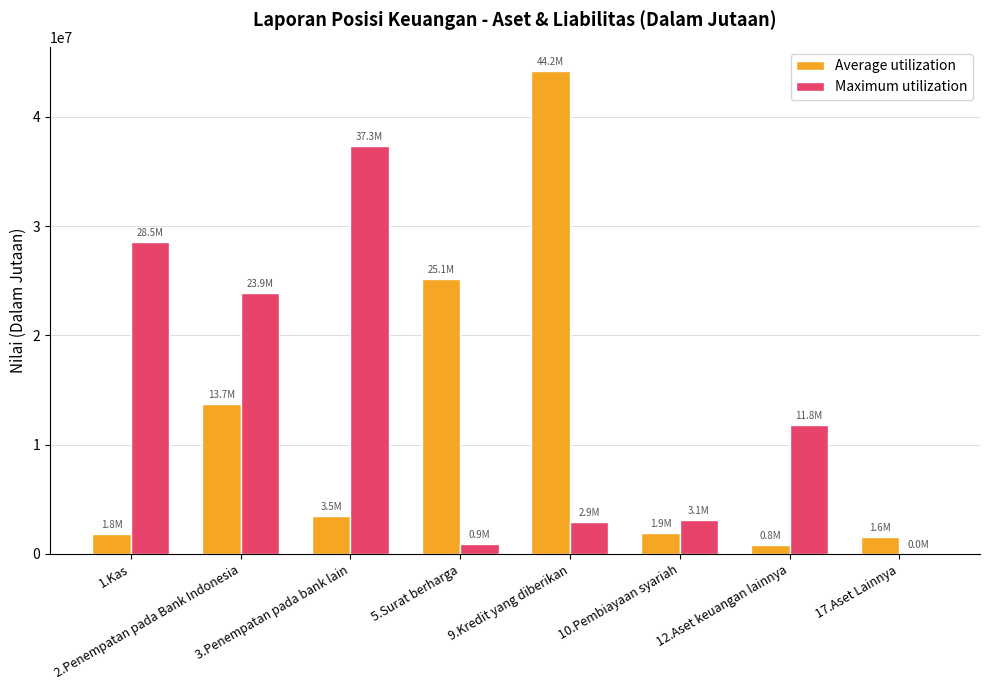

What is the total value across all series at 17.Aset Lainnya?

1574970